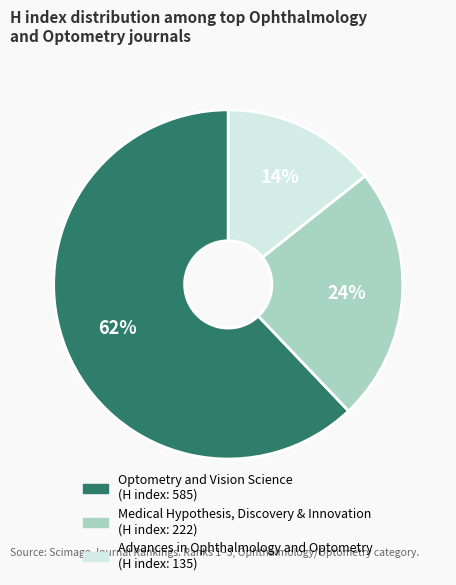

To the nearest percent, what is the average slice percentage?

33%